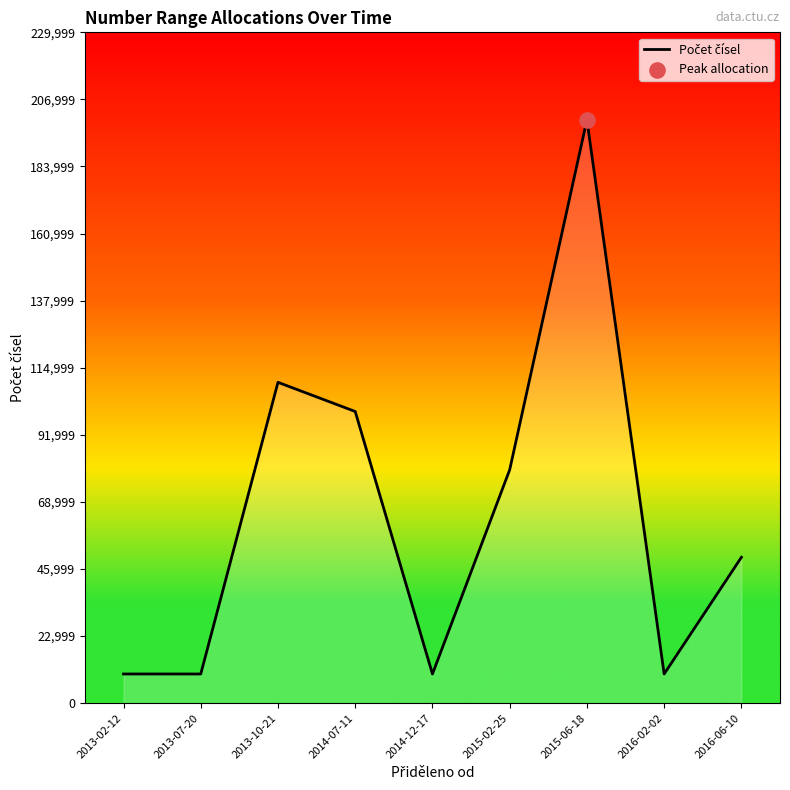

What is the change in value from 2013-02-12 to 2015-02-25?

+70000